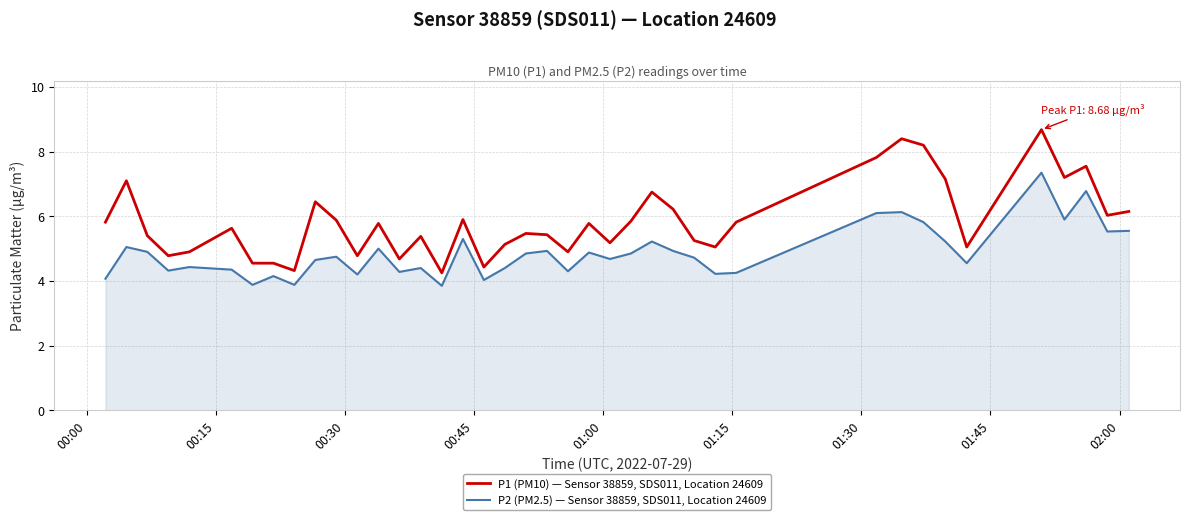

What is the highest value of the P1 (PM10) — Sensor 38859, SDS011, Location 24609 series?

8.7